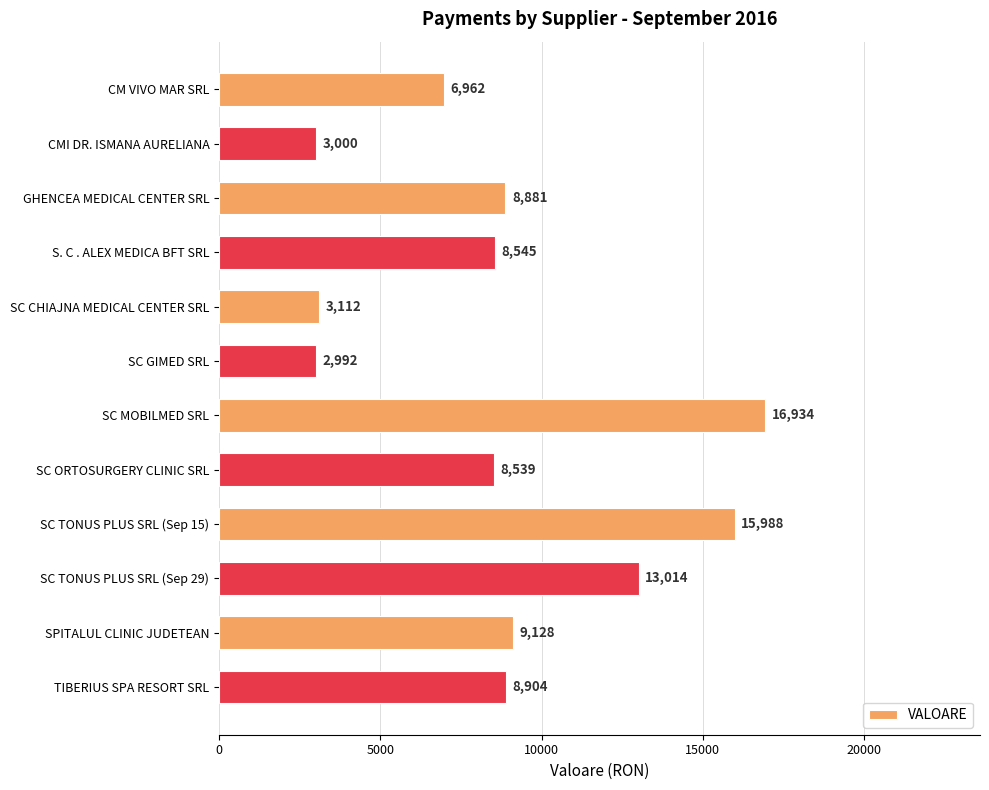

What is the change in value from SC GIMED SRL to SC TONUS PLUS SRL (Sep 15)?

+12996.0